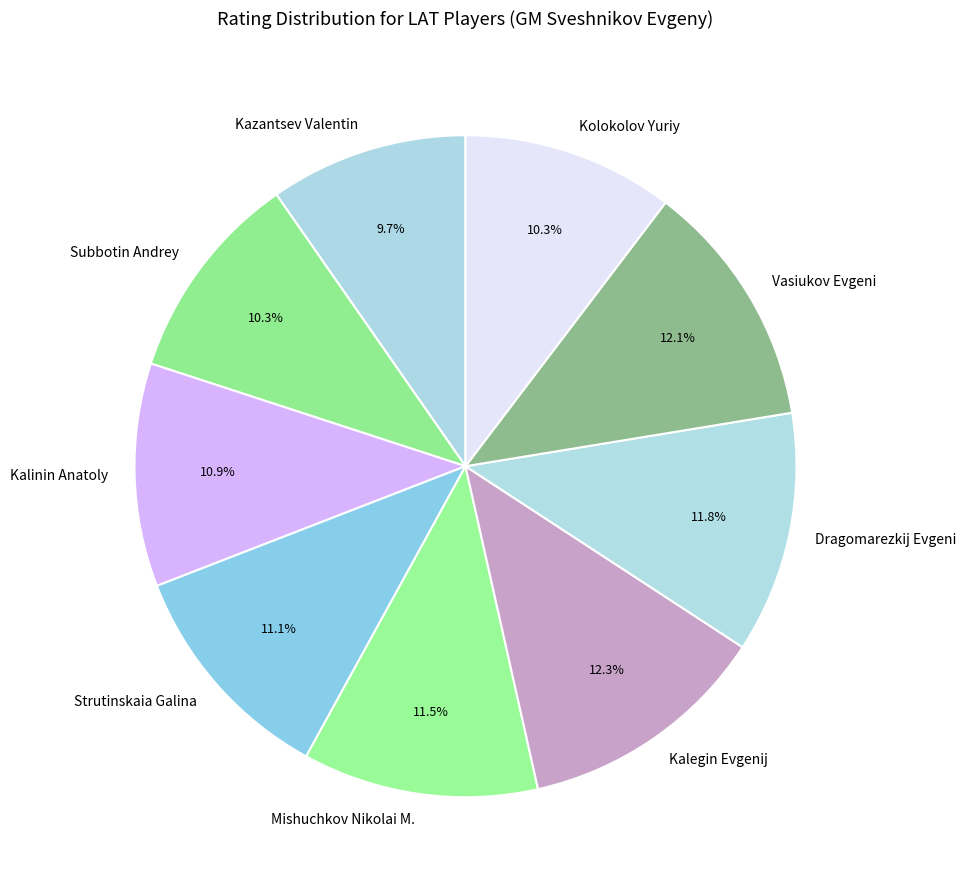

Is there any slice that represents more than half of the pie?

No